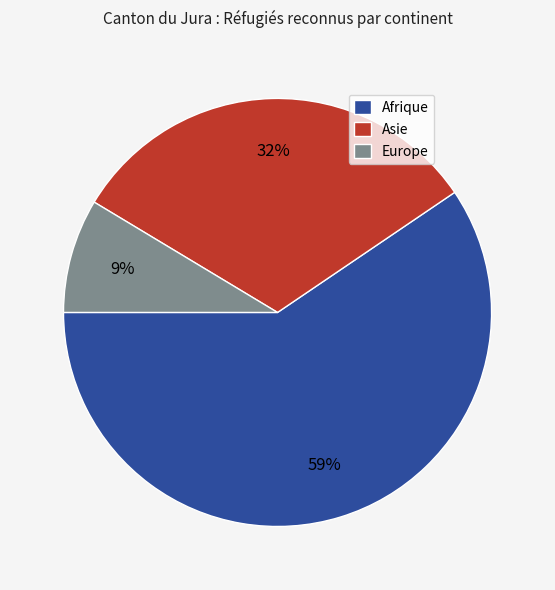

Between Asie and Europe, which is larger?

Asie